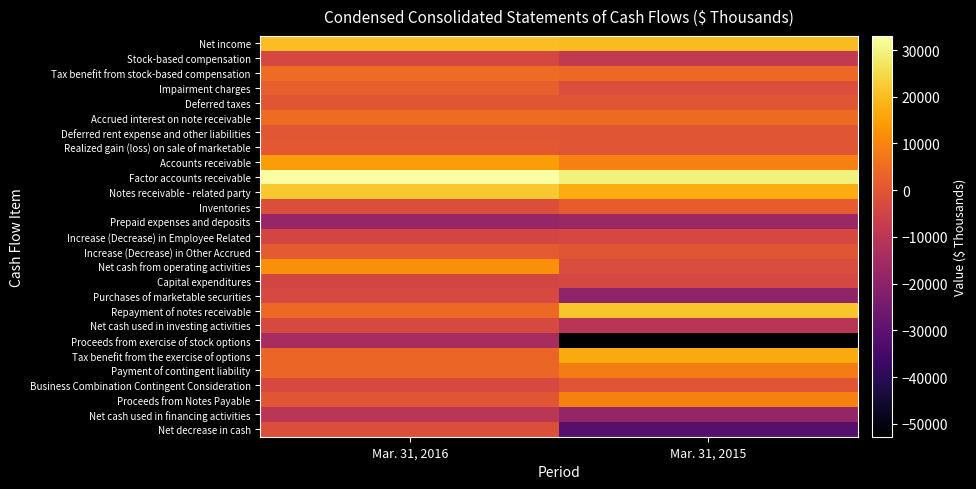

At which category does the chart reach its minimum across all series?

Mar. 31, 2015